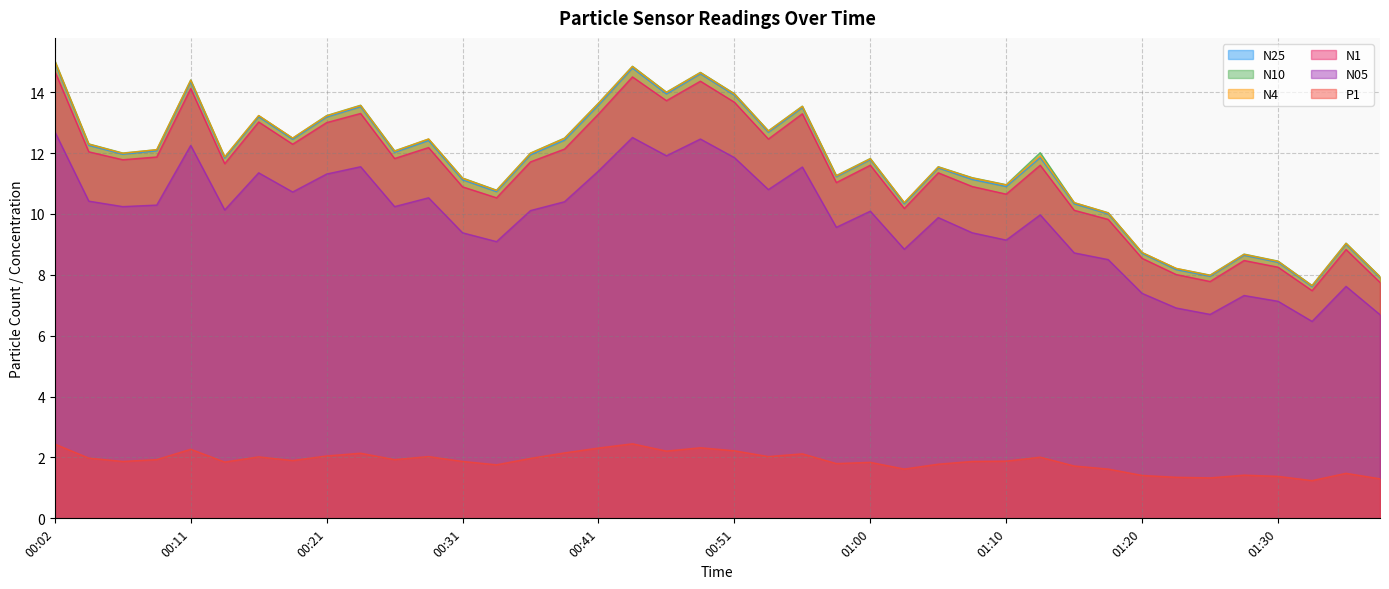

Count the number of data series in this chart.

6